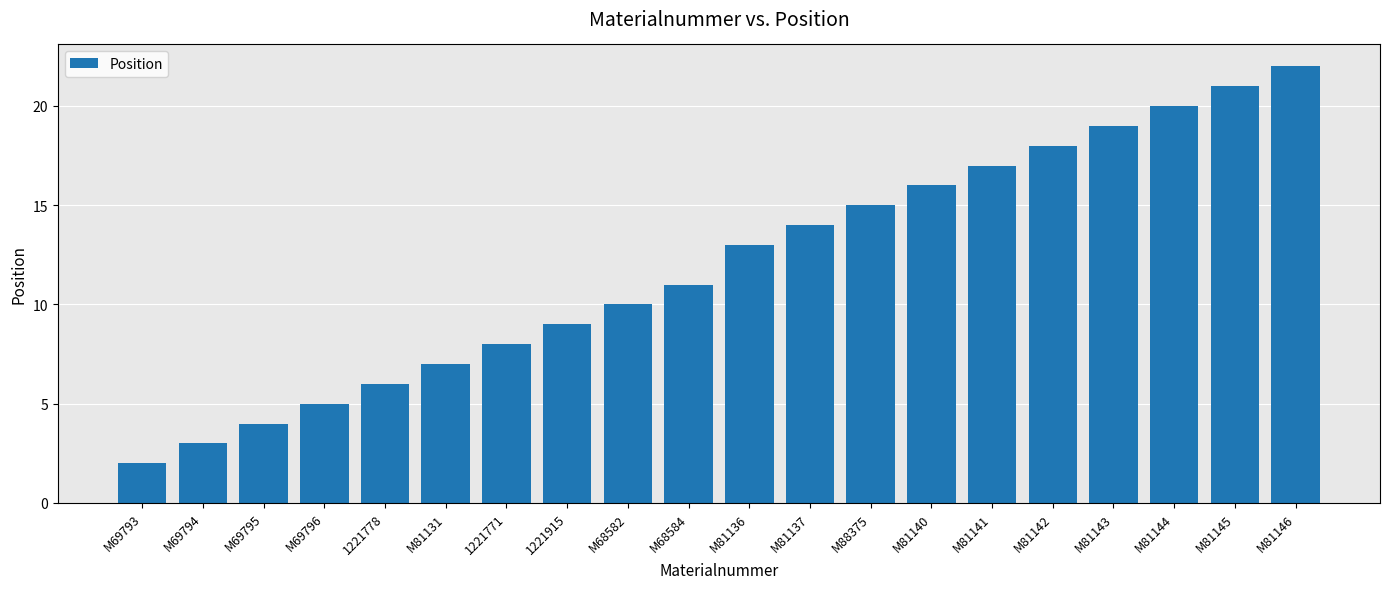

Reading left to right, what are all the values shown in this chart?

M69793=2	M69794=3	M69795=4	M69796=5	1221778=6	M81131=7	1221771=8	1221915=9	M68582=10	M68584=11	M81136=13	M81137=14	M88375=15	M81140=16	M81141=17	M81142=18	M81143=19	M81144=20	M81145=21	M81146=22